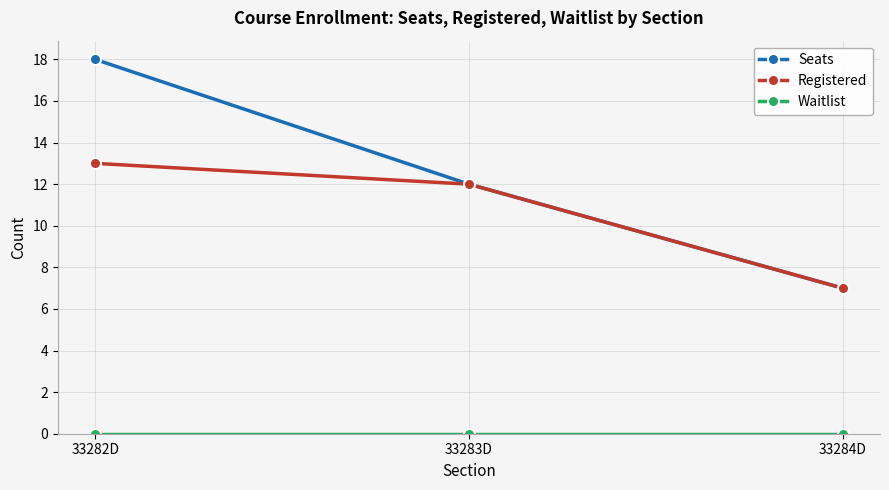

How many values in the Seats series are below 12?

1